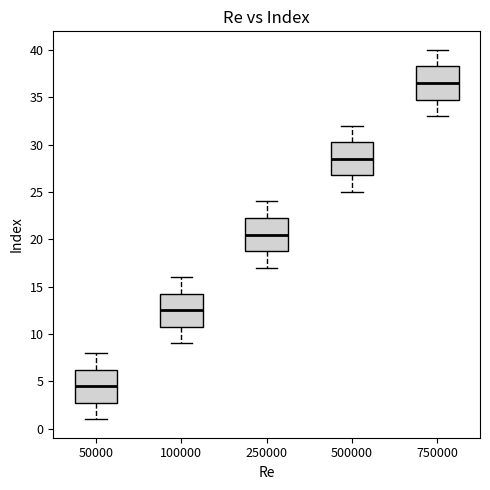

Reading left to right, transcribe this box plot: for each box, give where its median line is, the range the box spans, and where its two whiskers end, as read against the y-axis. The values are not printed on the chart, so give them approximately, as read against the axis.

50000: median 4.5, box 3.0 to 6.5, whiskers 1.0 to 8.0
100000: median 12.5, box 11.0 to 14.5, whiskers 9.0 to 16.0
250000: median 20.5, box 19.0 to 22.5, whiskers 17.0 to 24.0
500000: median 28.5, box 27.0 to 30.5, whiskers 25.0 to 32.0
750000: median 36.5, box 35.0 to 38.5, whiskers 33.0 to 40.0